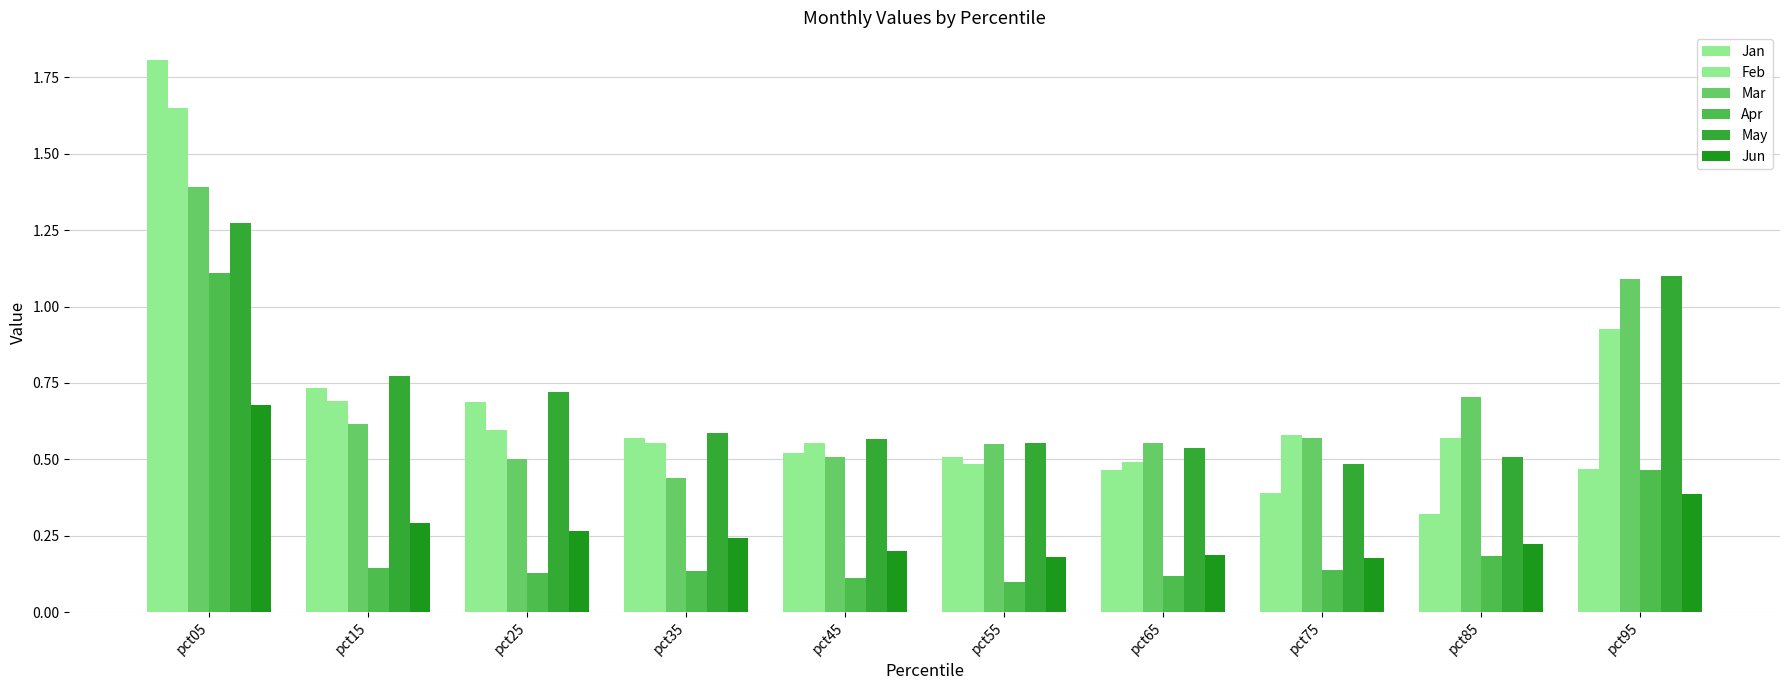

Which series has the largest total across all categories?

May